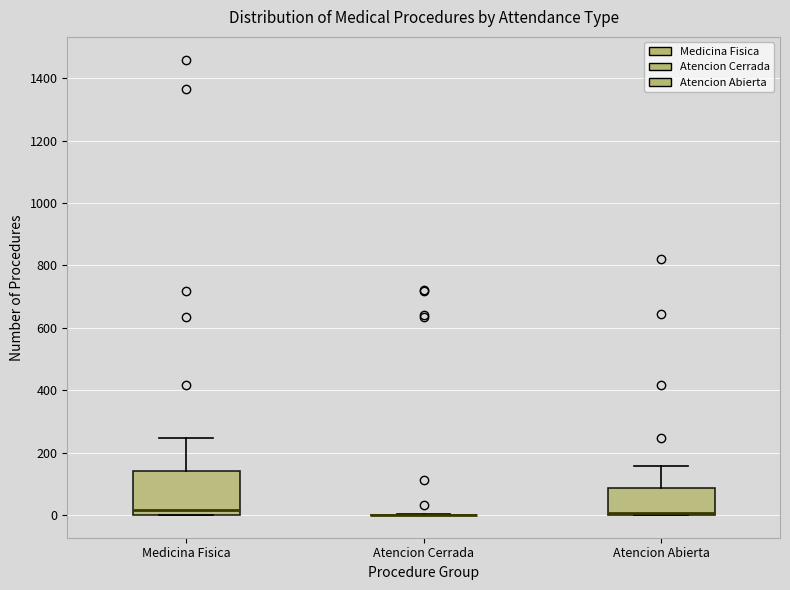

Reading left to right, read every box against the y-axis: the position of its median line, the range the box covers, and the ends of its whiskers. The values are not printed on the chart, so give them approximately, as read against the axis.

Medicina Fisica: median 20, box 0 to 140, whiskers 0 to 240
Atencion Cerrada: box collapsed to a line at 0, whiskers 0 to 0
Atencion Abierta: median 0 (drawn on the box's lower edge), box 0 to 80, whiskers 0 to 160